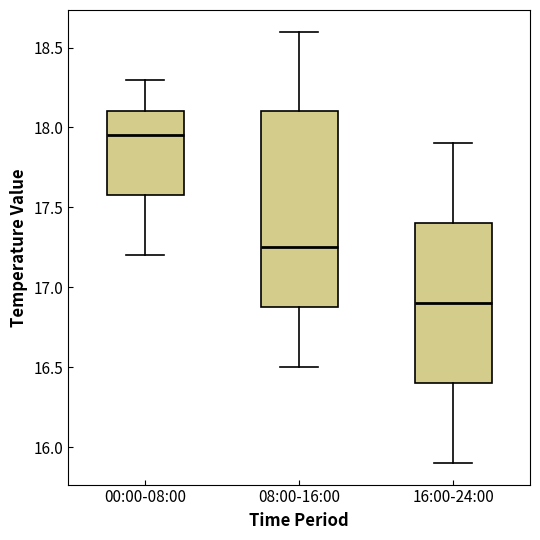

Reading left to right, read every box against the y-axis: the position of its median line, the range the box covers, and the ends of its whiskers. The values are not printed on the chart, so give them approximately, as read against the axis.

00:00-08:00: median 17.95, box 17.60 to 18.10, whiskers 17.20 to 18.30
08:00-16:00: median 17.25, box 16.90 to 18.10, whiskers 16.50 to 18.60
16:00-24:00: median 16.90, box 16.40 to 17.40, whiskers 15.90 to 17.90